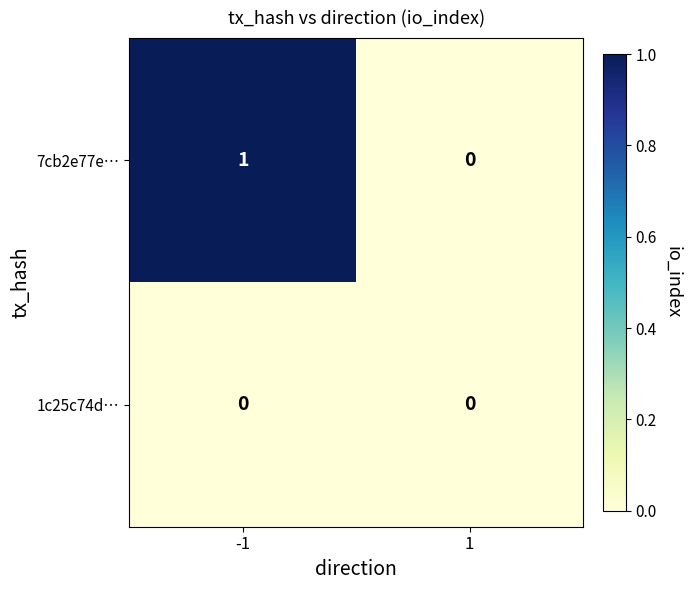

Rank the series by their average value, from highest to lowest.

7cb2e77e…, 1c25c74d…